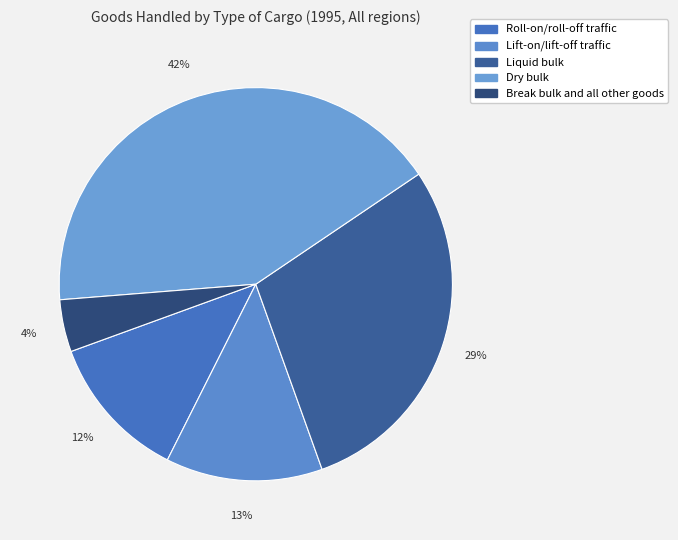

To the nearest percent, what is the average slice percentage?

20%